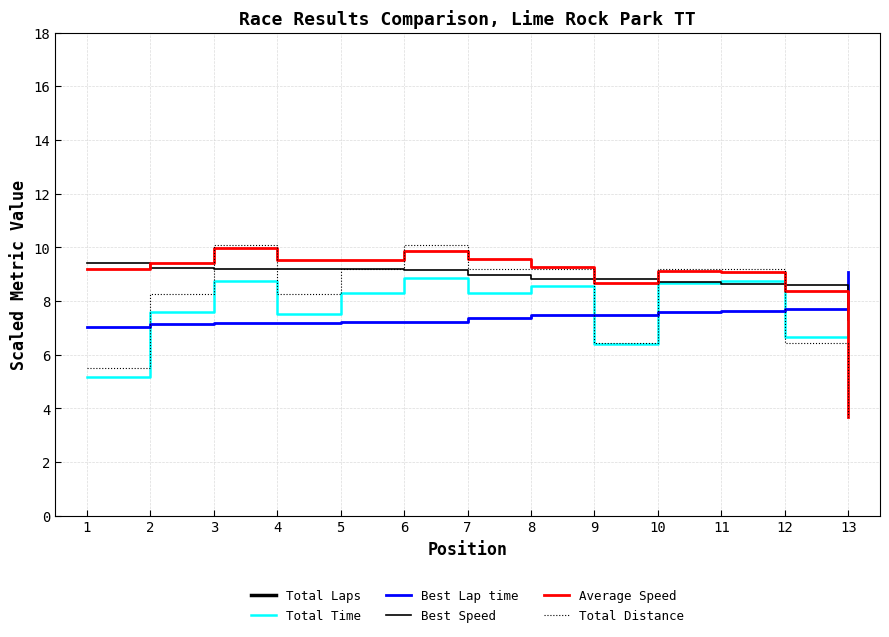

List the series in order of their peak value, lowest first.

Total Time, Best Lap time, Best Speed, Average Speed, Total Distance, Total Laps